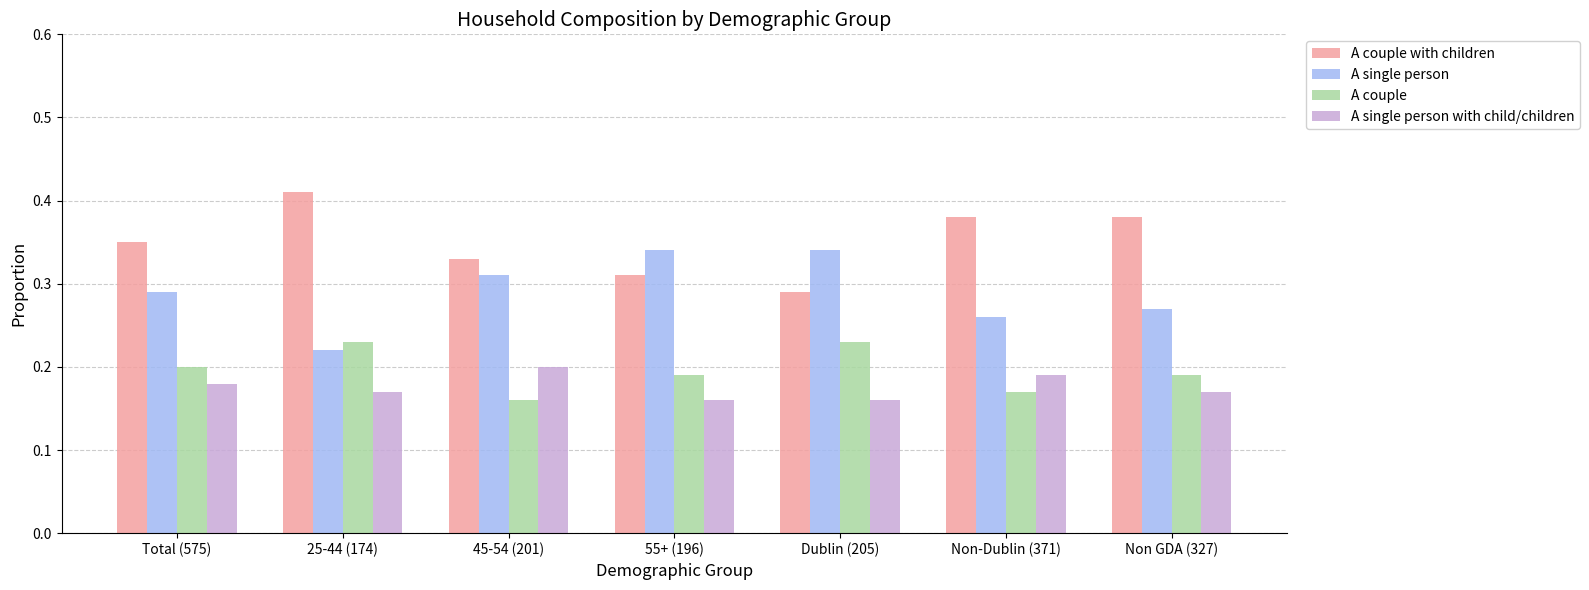

Is it true that A couple equals 0.1 at Total (575)?

False